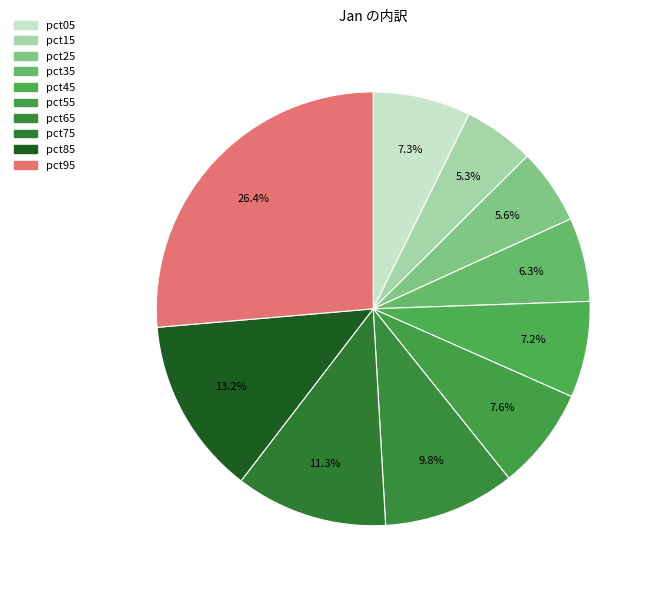

Does pct45 represent more than half of the total?

No